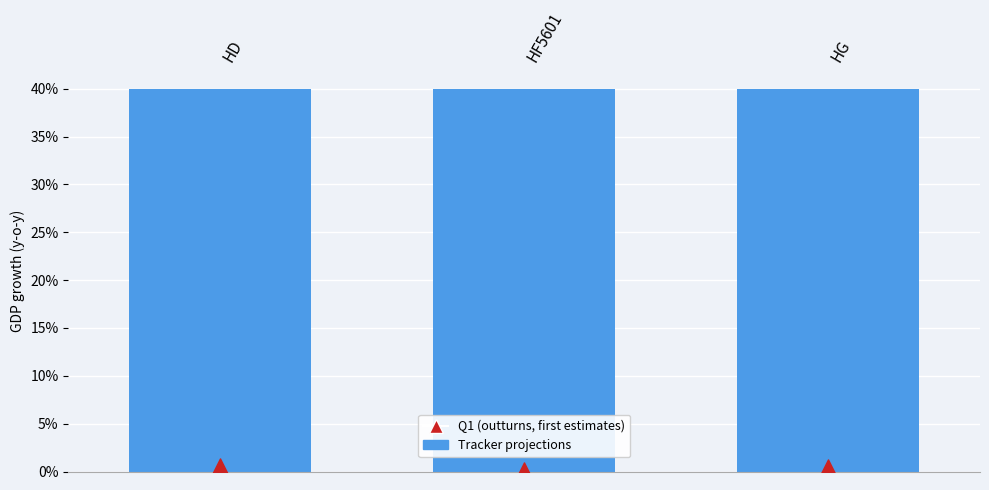

At which category is the sum across all series the highest?

HD